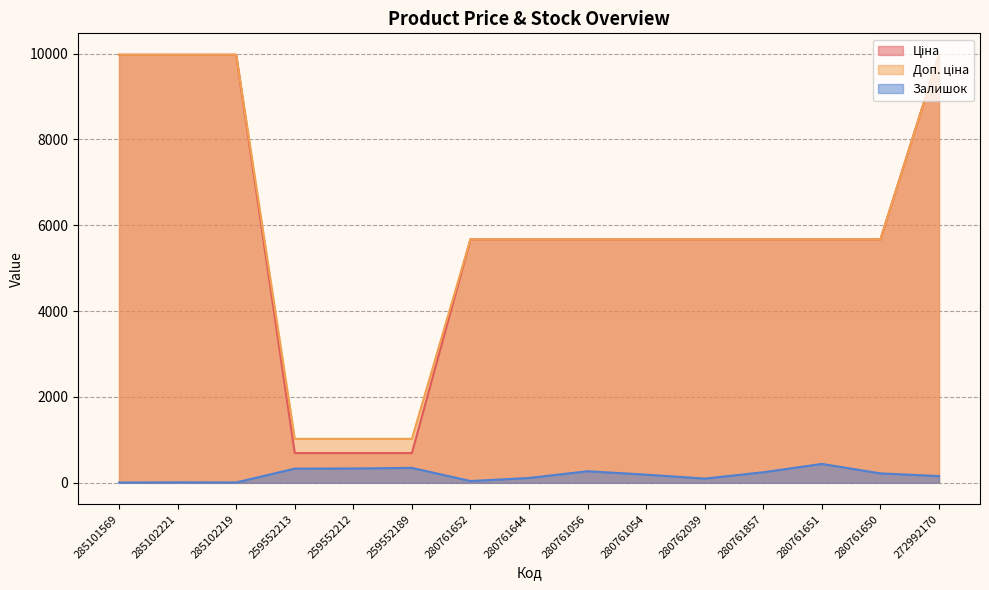

Rank the series at 272992170 from highest to lowest value.

Ціна, Доп. ціна, Залишок